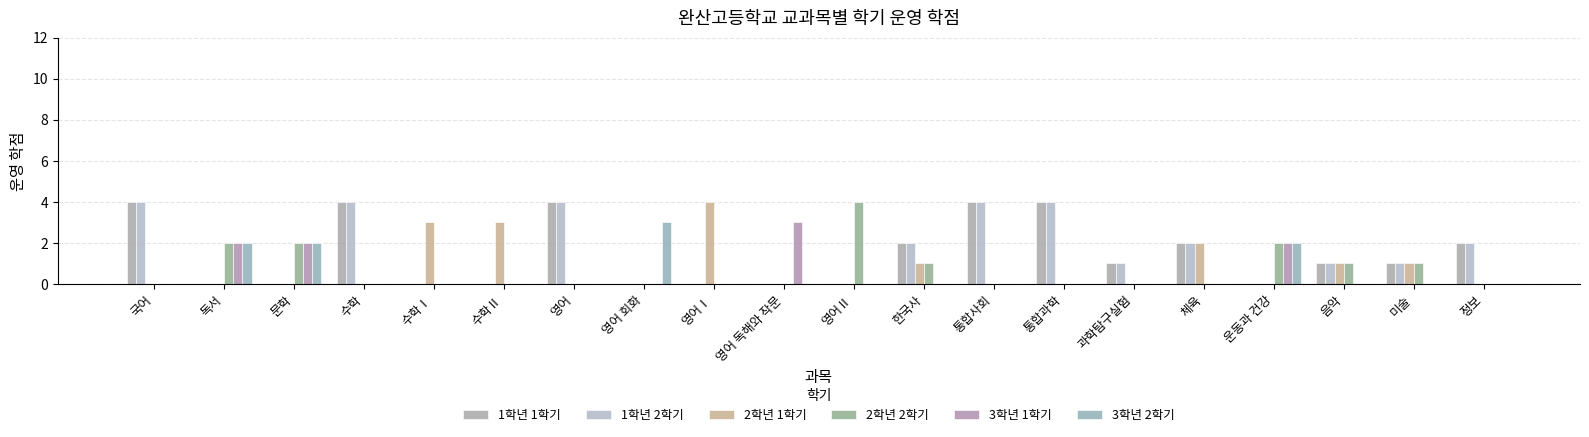

Which label corresponds to the smallest value in the chart?

독서